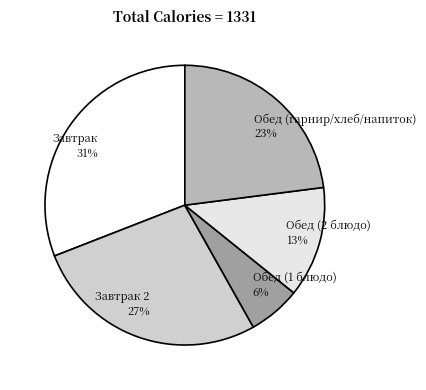

Rank the categories by value from highest to lowest.

Завтрак, Завтрак 2, Обед (гарнир/хлеб/напиток), Обед (2 блюдо), Обед (1 блюдо)